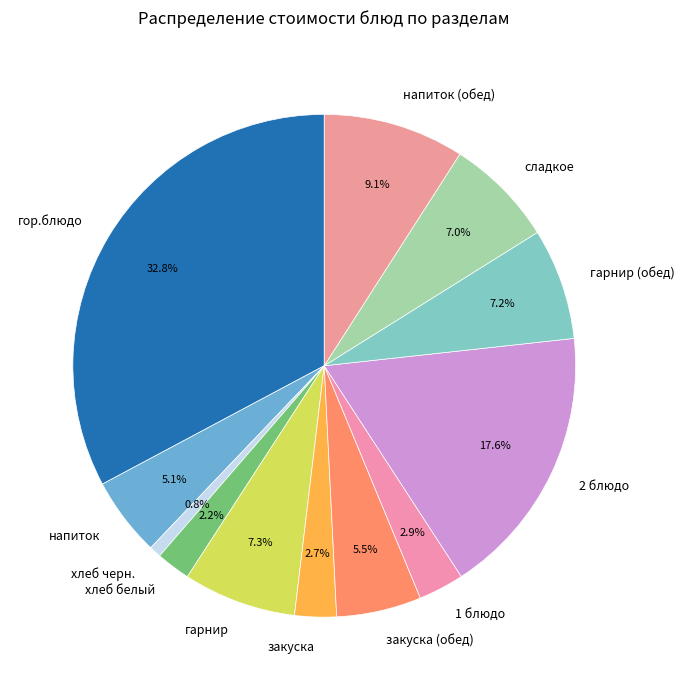

What percentage is the гарнир (обед) slice, to the nearest percent?

7%